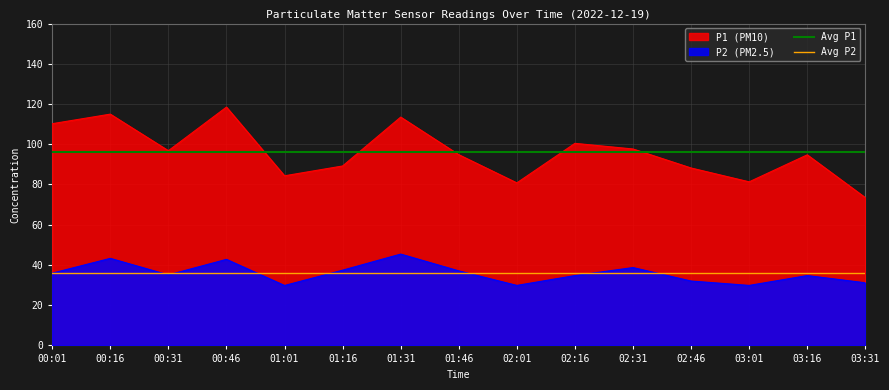

True or false: P1 (PM10) has a value of 96.8 at 00:31.

True